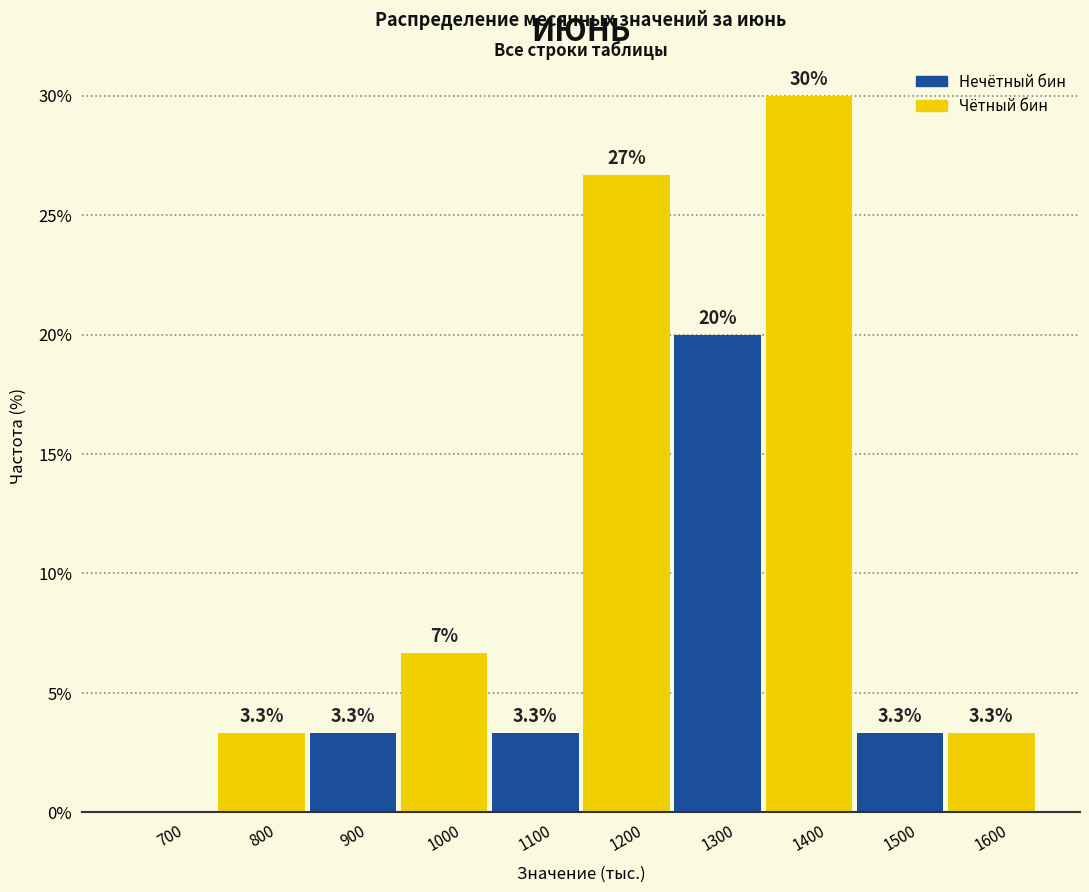

Reading left to right, what are all the values shown in this chart?

700=0.0	800=3.3	900=3.3	1000=6.7	1100=3.3	1200=26.7	1300=20.0	1400=30.0	1500=3.3	1600=3.3